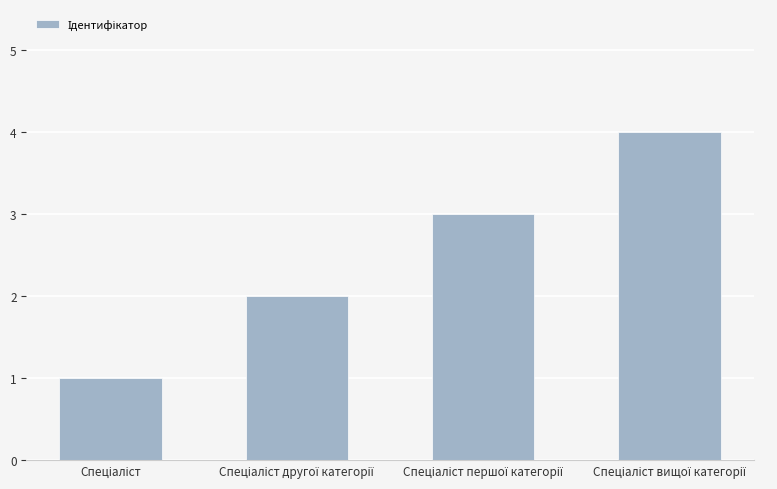

What is the difference between the second highest and minimum values?

2